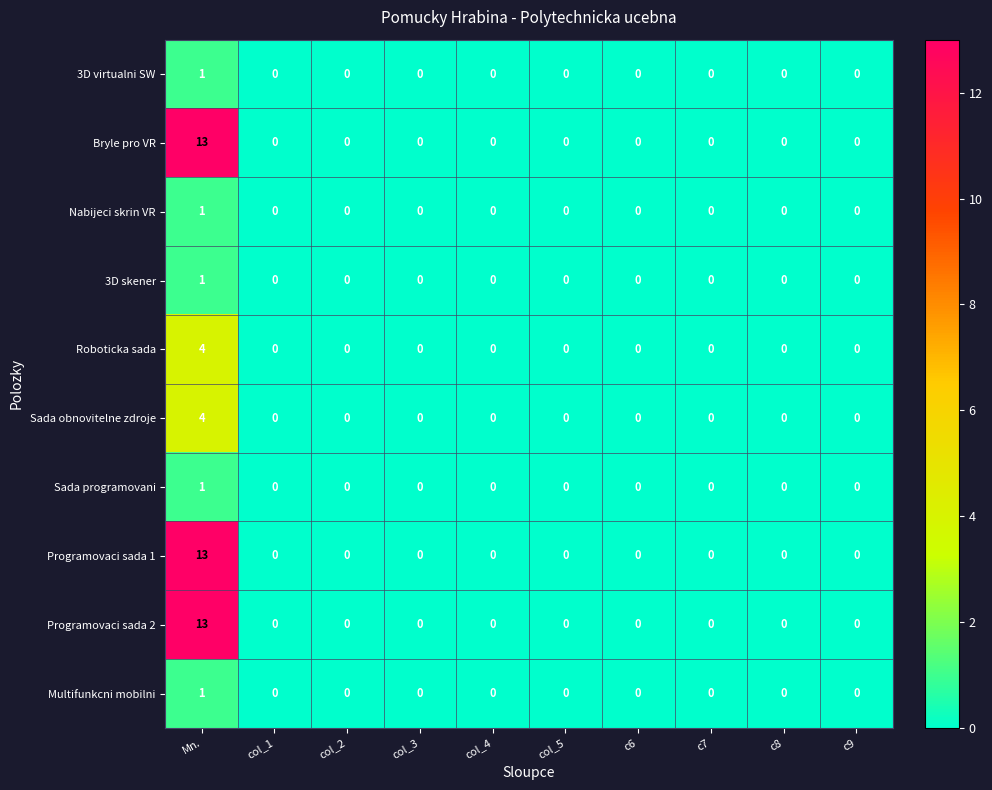

What is the difference between the maximum and minimum values in the Programovaci sada 2 series?

13